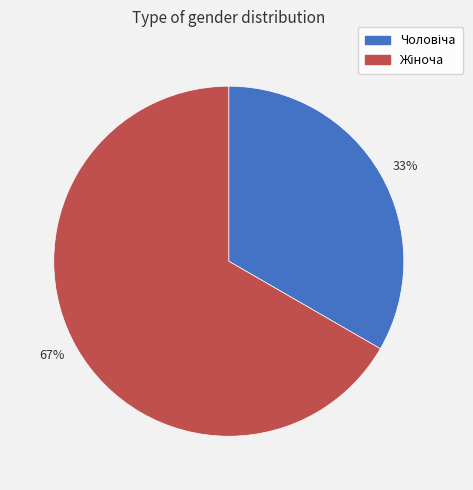

Which category has the biggest portion of the pie?

67%